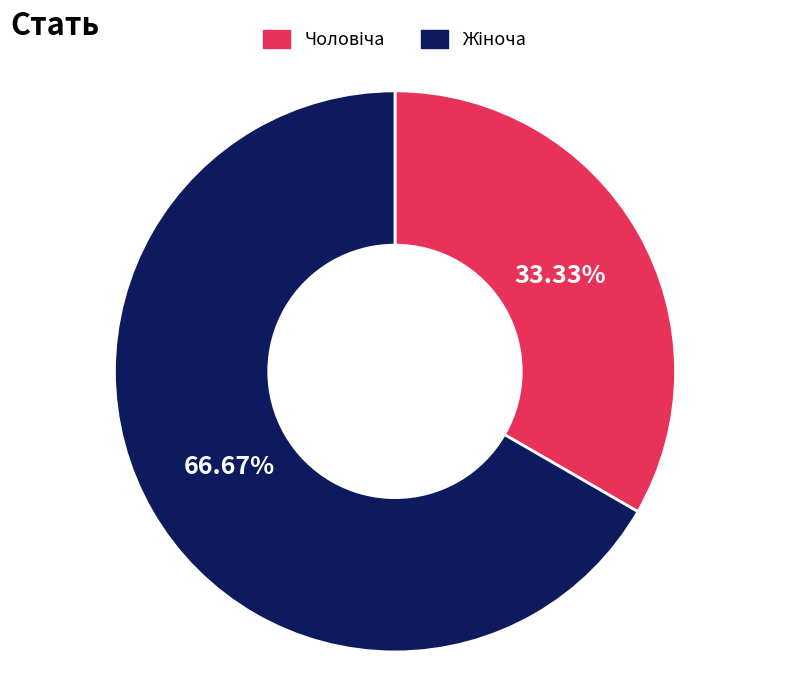

What is the change in value from Чоловіча to Жіноча?

+1